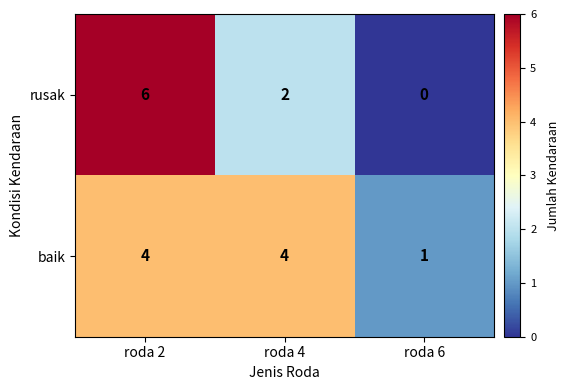

How many rusak values are between 0 and 6?

3